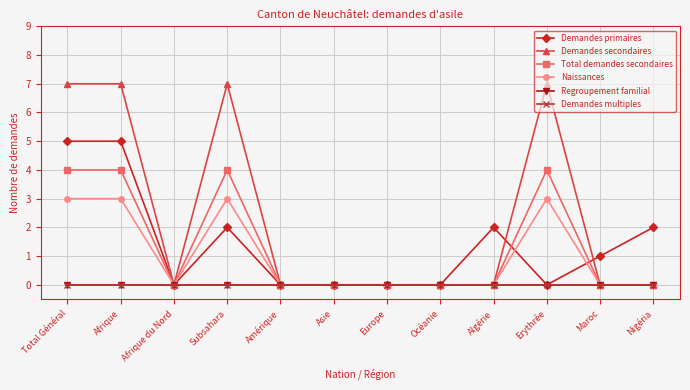

Does the chart have visible grid lines?

Yes